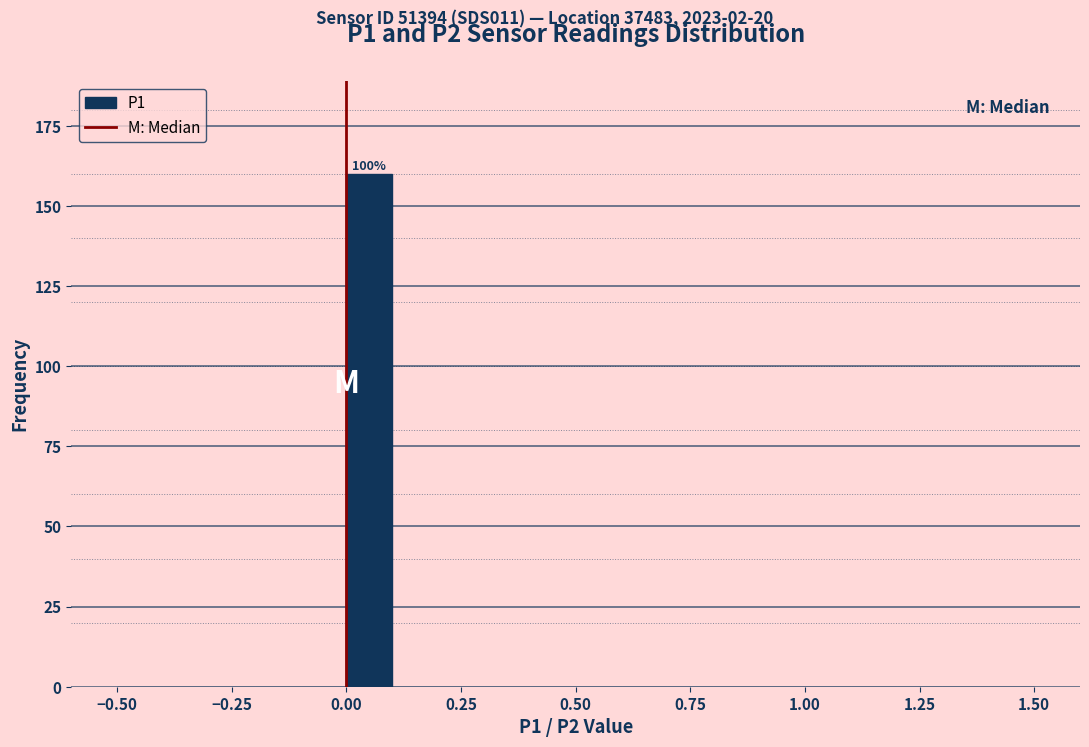

Read against the x-axis, roughly where is the centre of the tallest bar?

0.05